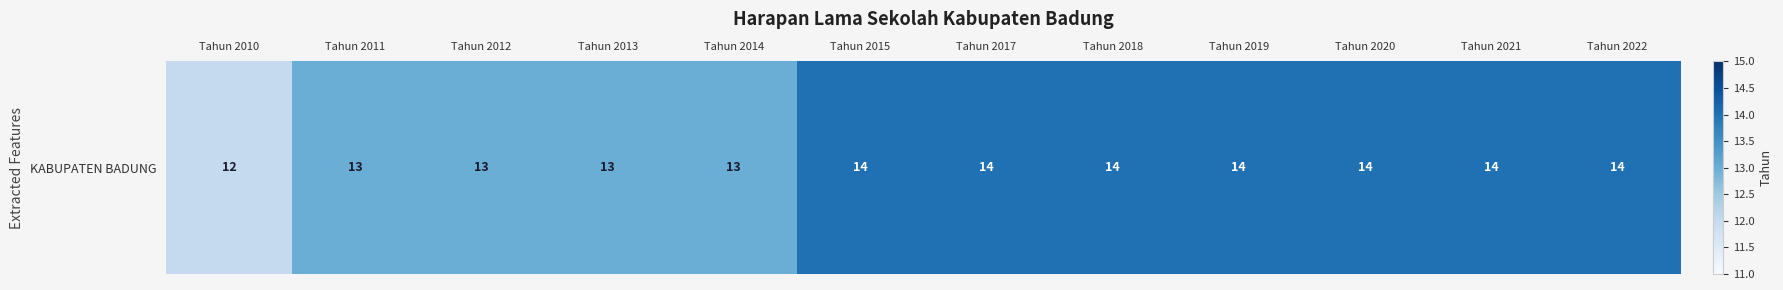

Between Tahun 2013 and Tahun 2014, which is larger?

Tahun 2013